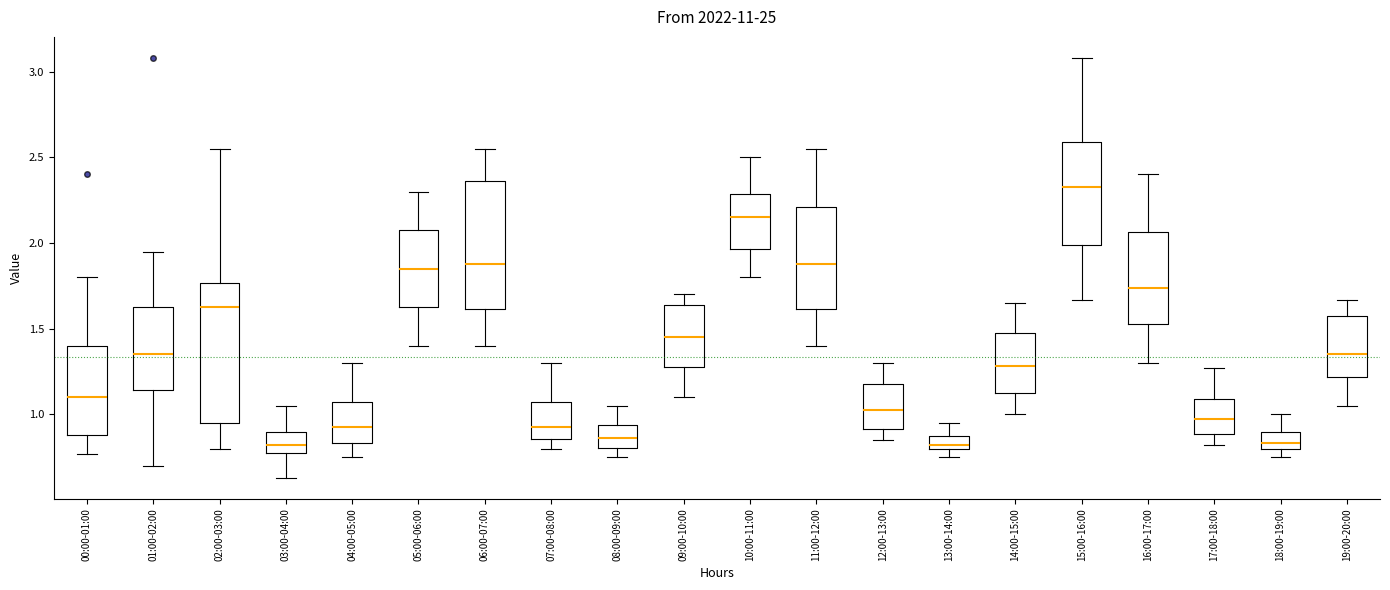

Which box is the tallest, from its lower edge to its upper edge?

02:00-03:00